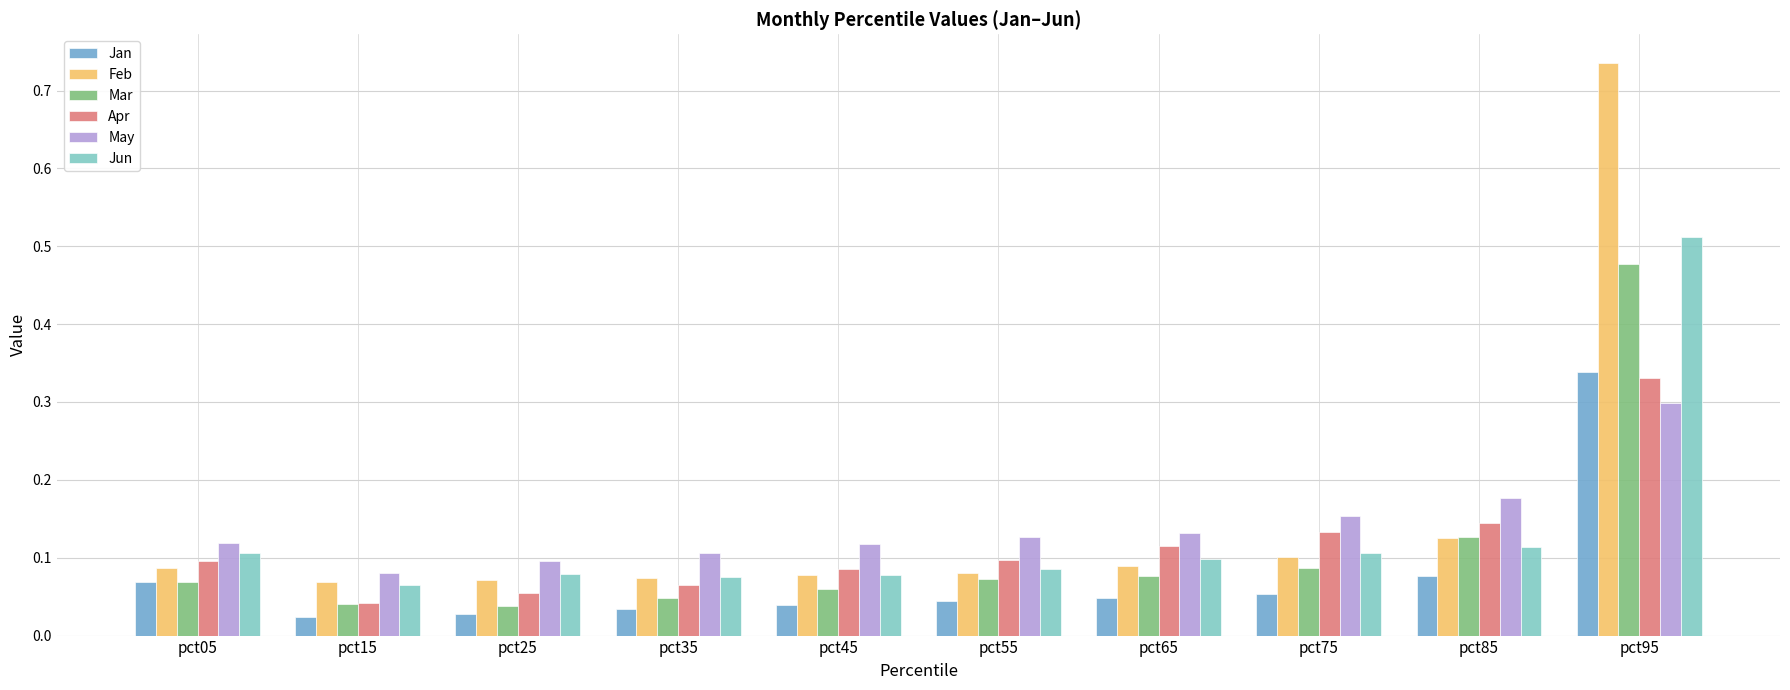

Between pct05 and pct55, which series saw the biggest shift?

Jan